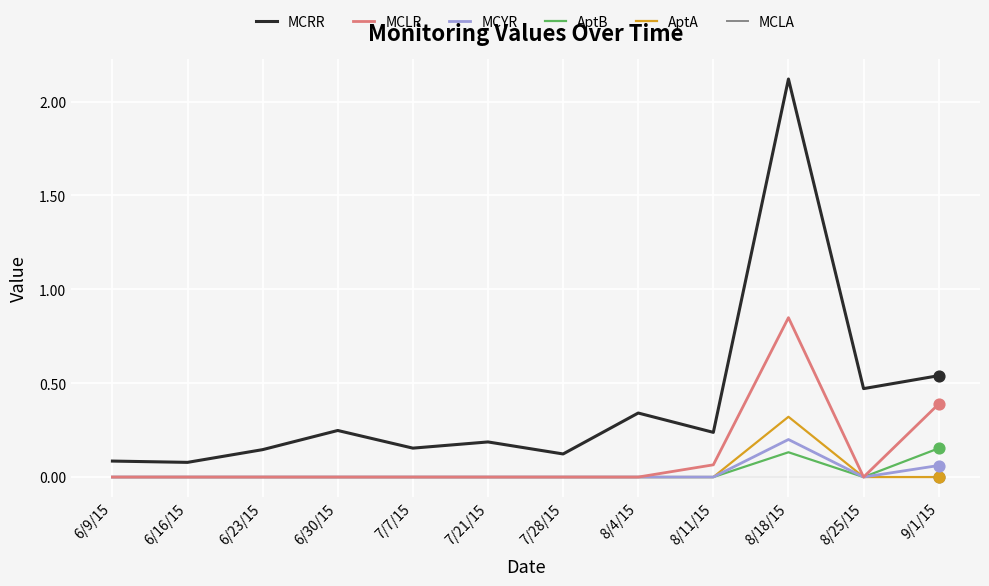

Which series has the widest spread of values?

MCRR